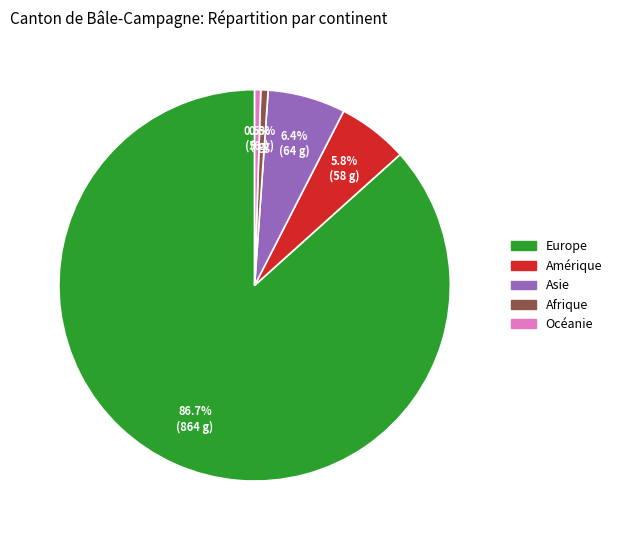

The Océanie slice represents 10% of the pie. True or false?

False